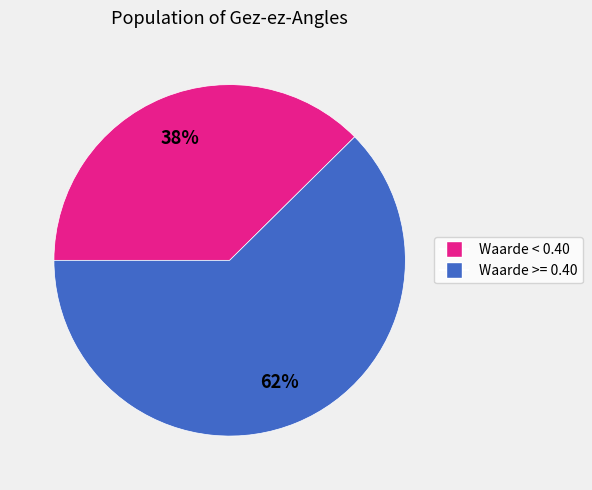

To the nearest percent, what is the average slice percentage?

50%